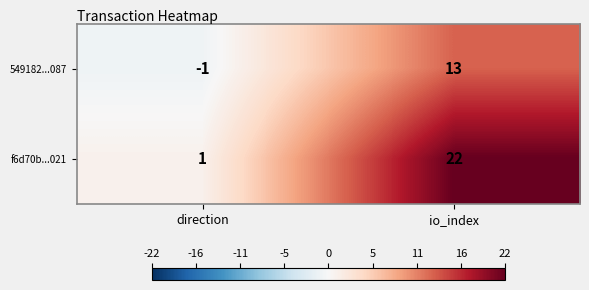

At which label is 549182...087 closest to 6?

direction